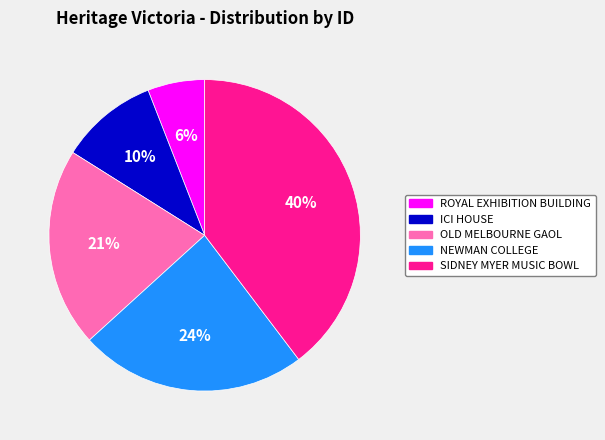

Which has a higher value, NEWMAN COLLEGE or OLD MELBOURNE GAOL?

NEWMAN COLLEGE